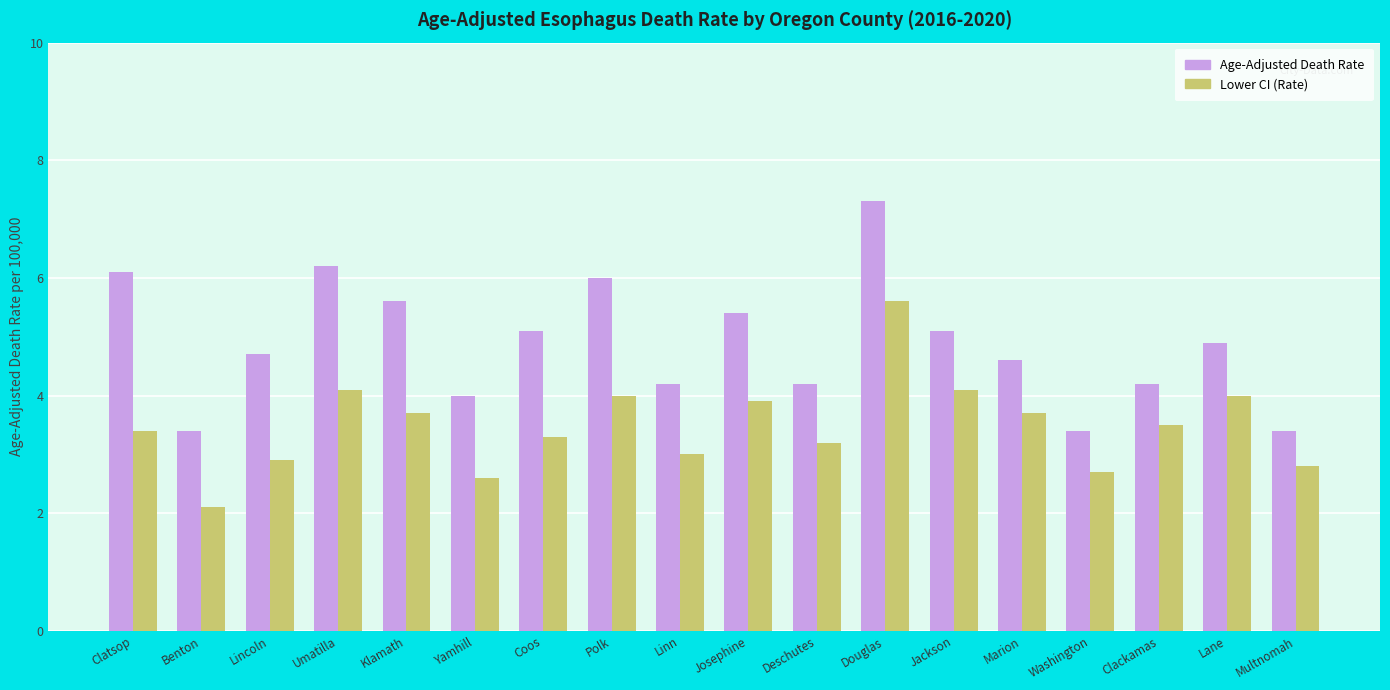

Is the value of Age-Adjusted Death Rate at Douglas greater than the value of Lower CI (Rate) at Coos?

Yes